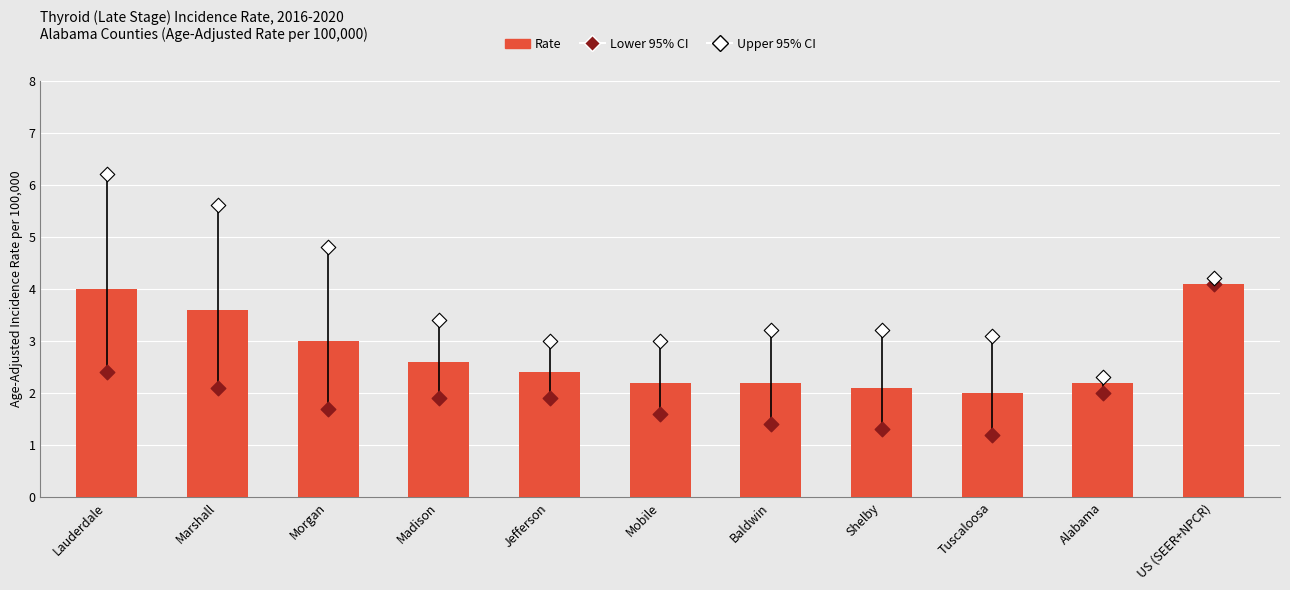

What is the total value across all series at Shelby?

6.6